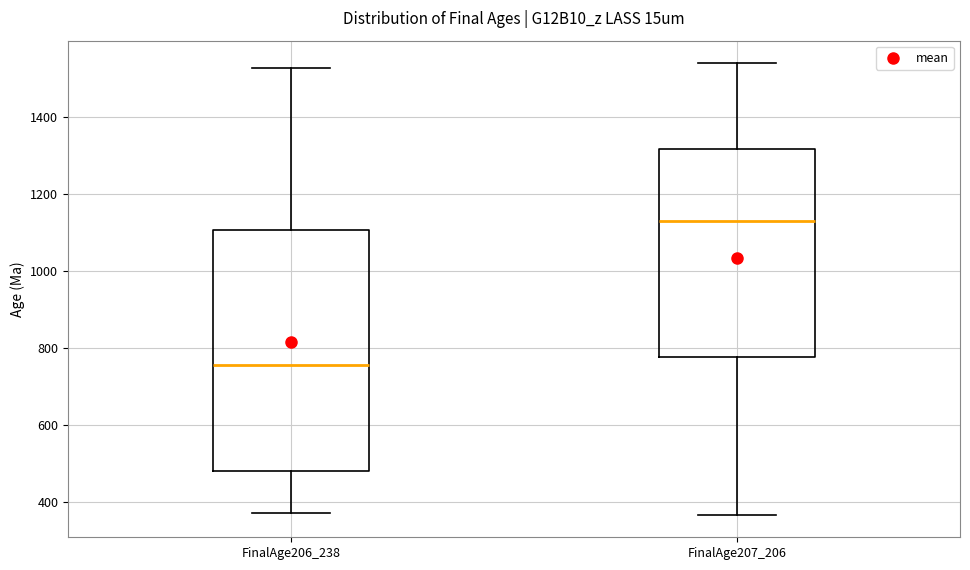

Reading left to right, transcribe this box plot: for each box, give where its median line is, the range the box spans, and where its two whiskers end, as read against the y-axis. The values are not printed on the chart, so give them approximately, as read against the axis.

FinalAge206_238: median 760, box 480 to 1100, whiskers 380 to 1520
FinalAge207_206: median 1120, box 780 to 1320, whiskers 360 to 1540